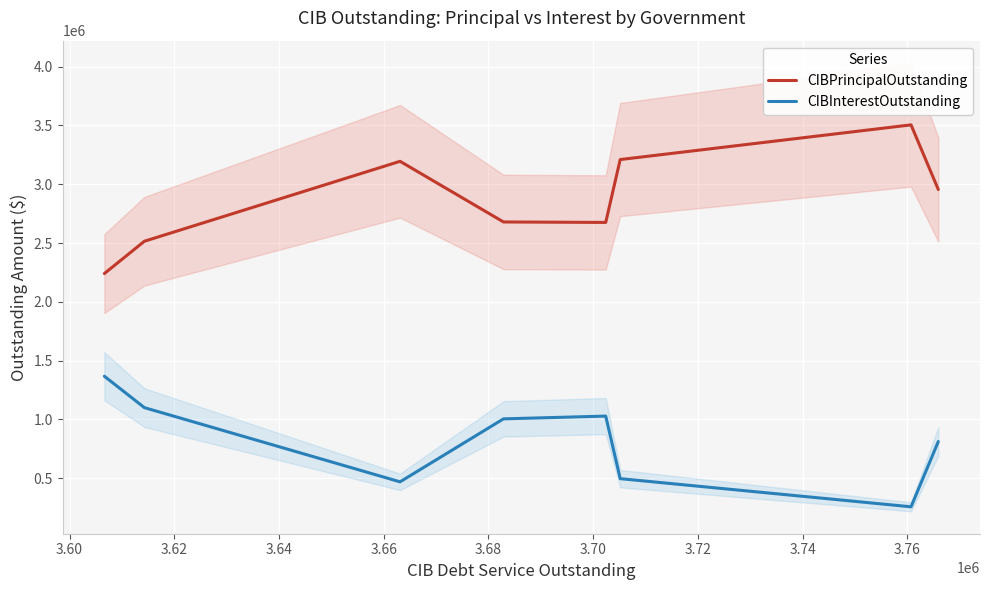

What is the lowest value of the CIBPrincipalOutstanding series?

2240000.0